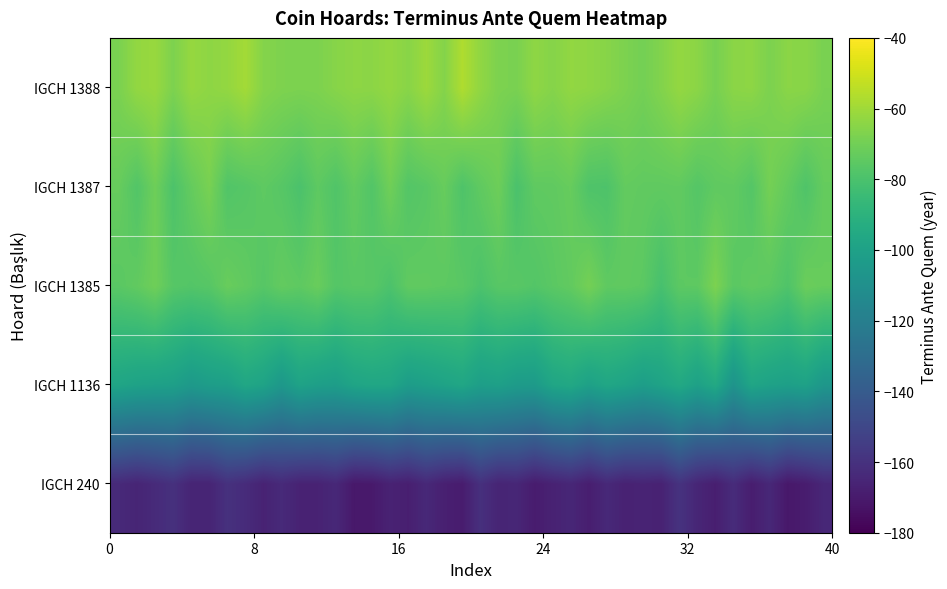

What is the smallest value displayed?

-170.9